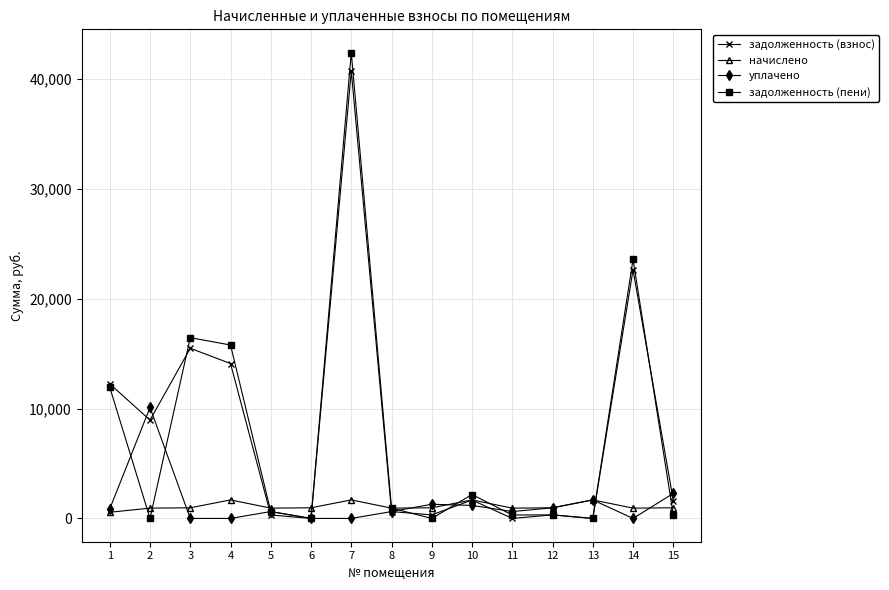

Which series changed the most between 3 and 10?

задолженность (пени)